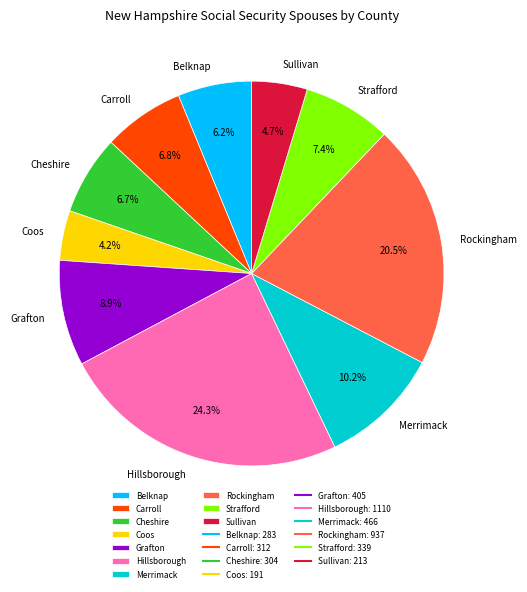

True or false: Grafton accounts for 2% of the total.

False